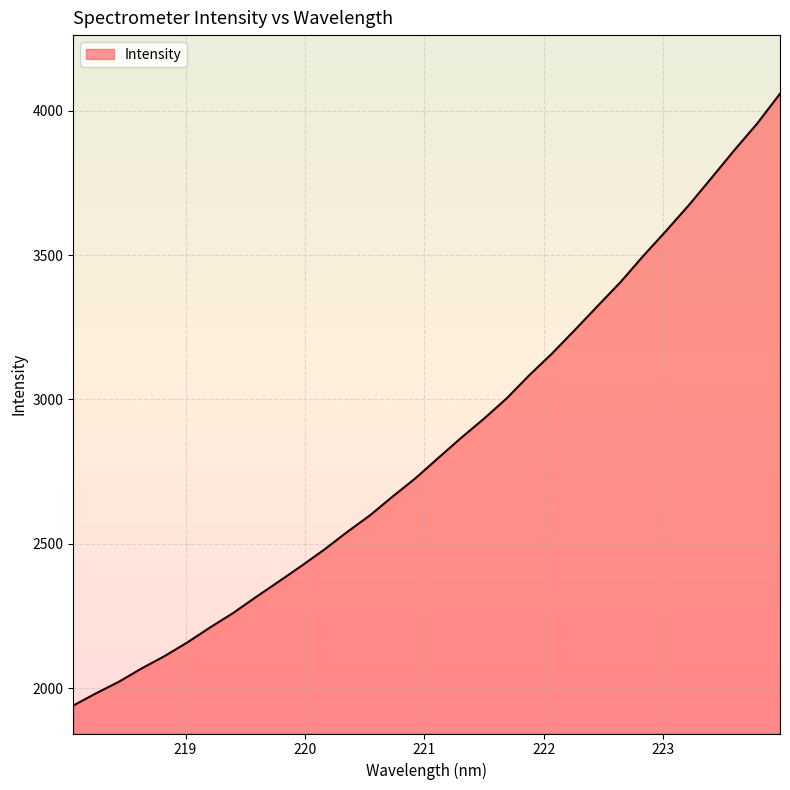

The chart shows a value of 2540.5 at 220.3533. True or false?

True